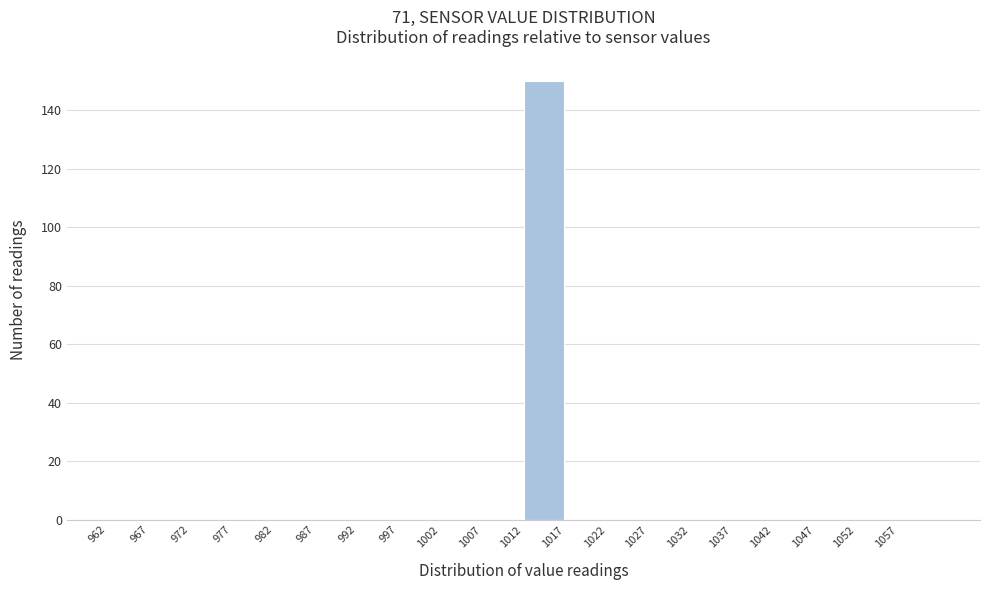

Reading left to right, transcribe this chart: for each bar, give the range it covers on the x-axis and its height. The values are not printed on the chart, so give them approximately, as read against the axis.

962 to 967: 0
967 to 972: 0
972 to 977: 0
977 to 982: 0
982 to 987: 0
987 to 992: 0
992 to 997: 0
997 to 1002: 0
1002 to 1007: 0
1007 to 1012: 0
1012 to 1017: 150
1017 to 1022: 0
1022 to 1027: 0
1027 to 1032: 0
1032 to 1037: 0
1037 to 1042: 0
1042 to 1047: 0
1047 to 1052: 0
1052 to 1057: 0
1057 to 1062: 0